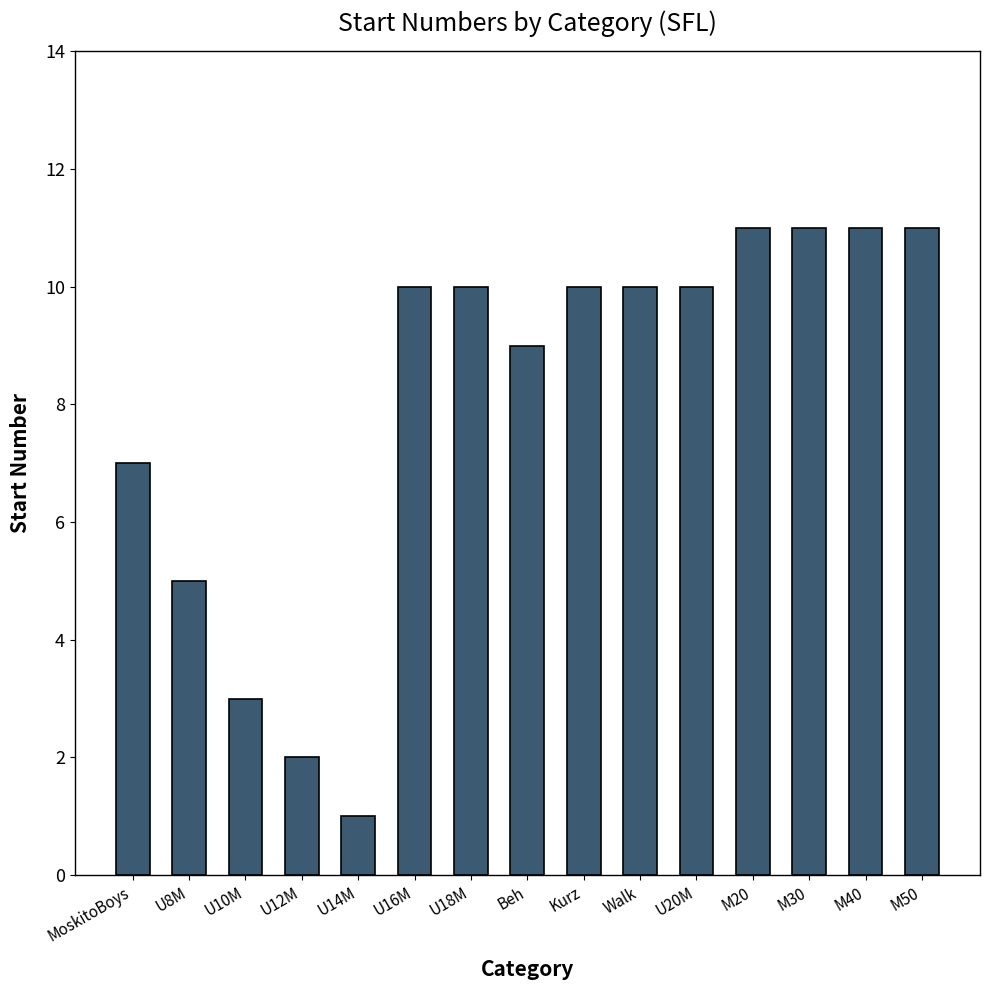

The chart shows a value of 11 at M40. True or false?

True